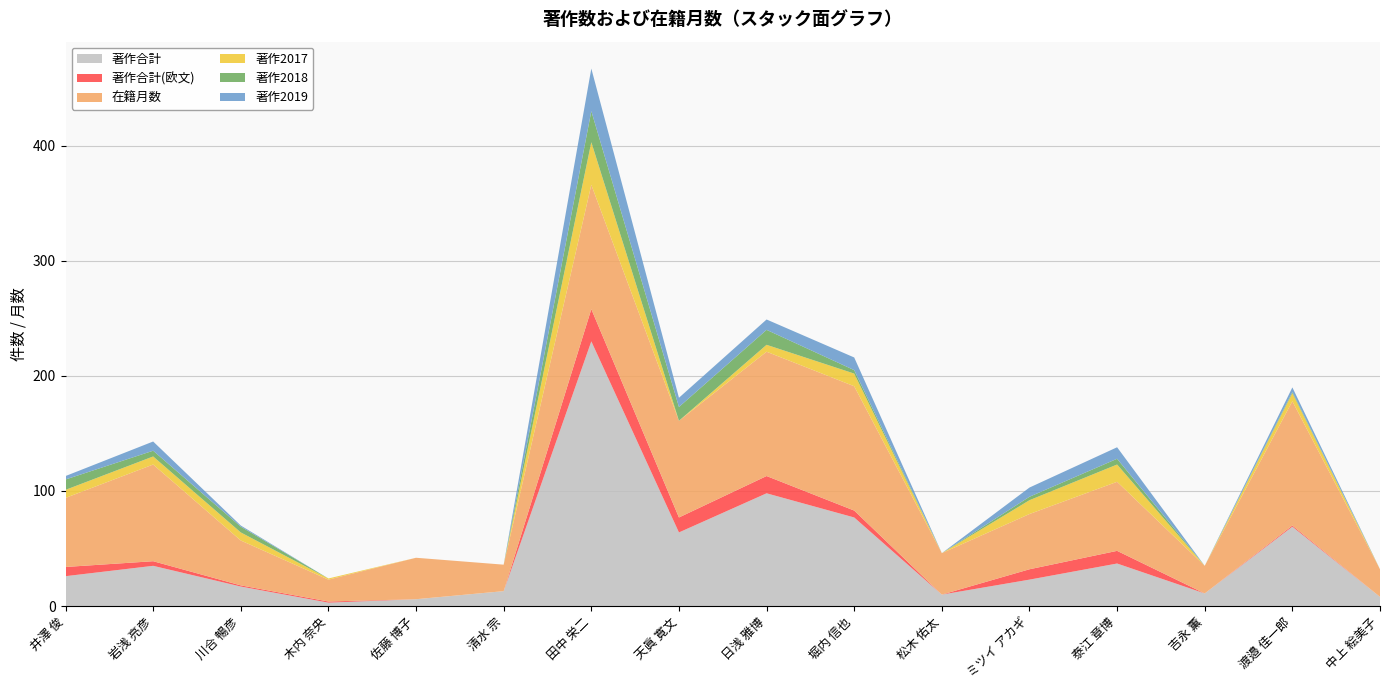

Reading right to left, extract all data points from this chart.

著作合計: 中上 絵美子=8	渡邉 佳一郎=69	吉永 薫=11	泰江 章博=37	ミツイ アカギ=23	松木 佑太=10	堀内 信也=77	日浅 雅博=98	天眞 寛文=64	田中 栄二=230	清水 宗=13	佐藤 博子=6	木内 奈央=3	川合 暢彦=17	岩浅 亮彦=35	井澤 俊=26
著作合計(欧文): 中上 絵美子=0	渡邉 佳一郎=1	吉永 薫=0	泰江 章博=11	ミツイ アカギ=9	松木 佑太=0	堀内 信也=6	日浅 雅博=15	天眞 寛文=13	田中 栄二=28	清水 宗=0	佐藤 博子=0	木内 奈央=1	川合 暢彦=1	岩浅 亮彦=4	井澤 俊=8
在籍月数: 中上 絵美子=24	渡邉 佳一郎=108	吉永 薫=24	泰江 章博=60	ミツイ アカギ=48	松木 佑太=36	堀内 信也=108	日浅 雅博=108	天眞 寛文=84	田中 栄二=108	清水 宗=23	佐藤 博子=36	木内 奈央=19	川合 暢彦=39	岩浅 亮彦=84	井澤 俊=60
著作2017: 中上 絵美子=0	渡邉 佳一郎=7	吉永 薫=0	泰江 章博=15	ミツイ アカギ=12	松木 佑太=0	堀内 信也=11	日浅 雅博=6	天眞 寛文=0	田中 栄二=37	清水 宗=0	佐藤 博子=0	木内 奈央=1	川合 暢彦=7	岩浅 亮彦=7	井澤 俊=7
著作2018: 中上 絵美子=0	渡邉 佳一郎=1	吉永 薫=0	泰江 章博=5	ミツイ アカギ=3	松木 佑太=0	堀内 信也=3	日浅 雅博=13	天眞 寛文=12	田中 栄二=27	清水 宗=0	佐藤 博子=0	木内 奈央=0	川合 暢彦=5	岩浅 亮彦=5	井澤 俊=9
著作2019: 中上 絵美子=0	渡邉 佳一郎=4	吉永 薫=0	泰江 章博=10	ミツイ アカギ=8	松木 佑太=0	堀内 信也=11	日浅 雅博=9	天眞 寛文=8	田中 栄二=37	清水 宗=0	佐藤 博子=0	木内 奈央=0	川合 暢彦=1	岩浅 亮彦=8	井澤 俊=3